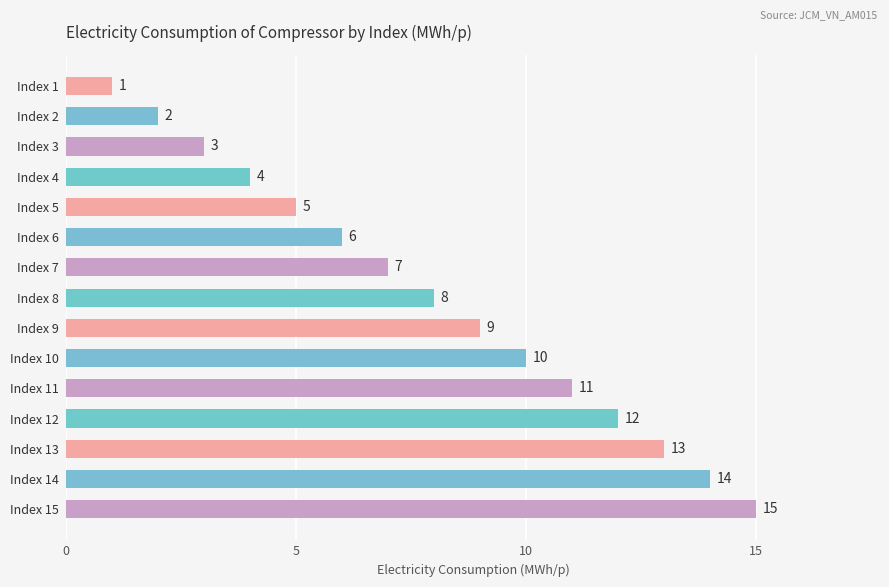

What is the value of the 15th bar from the top?

15